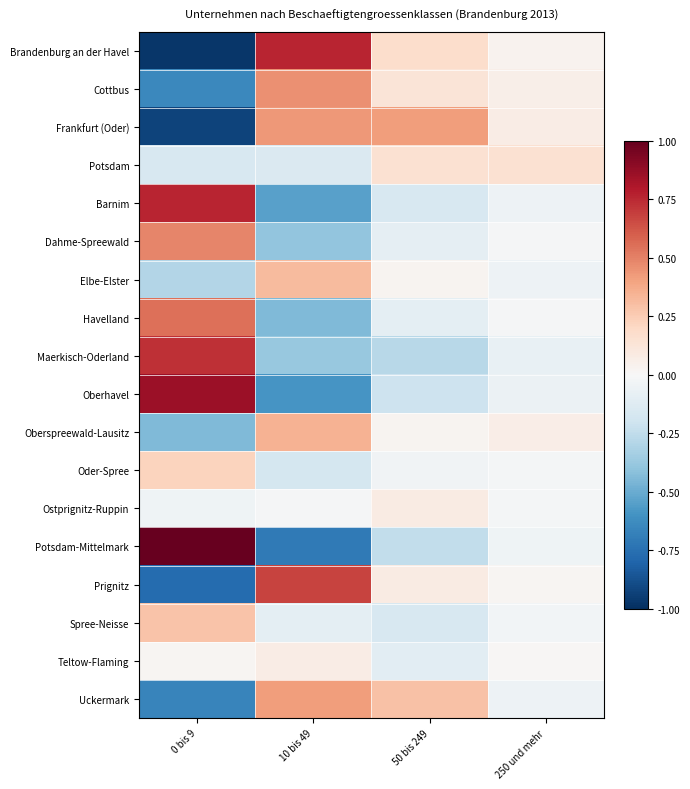

At which category is the sum across all series the highest?

50 bis 249